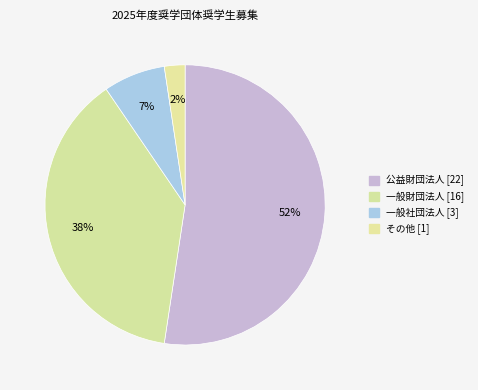

How many segments does this pie chart have?

4